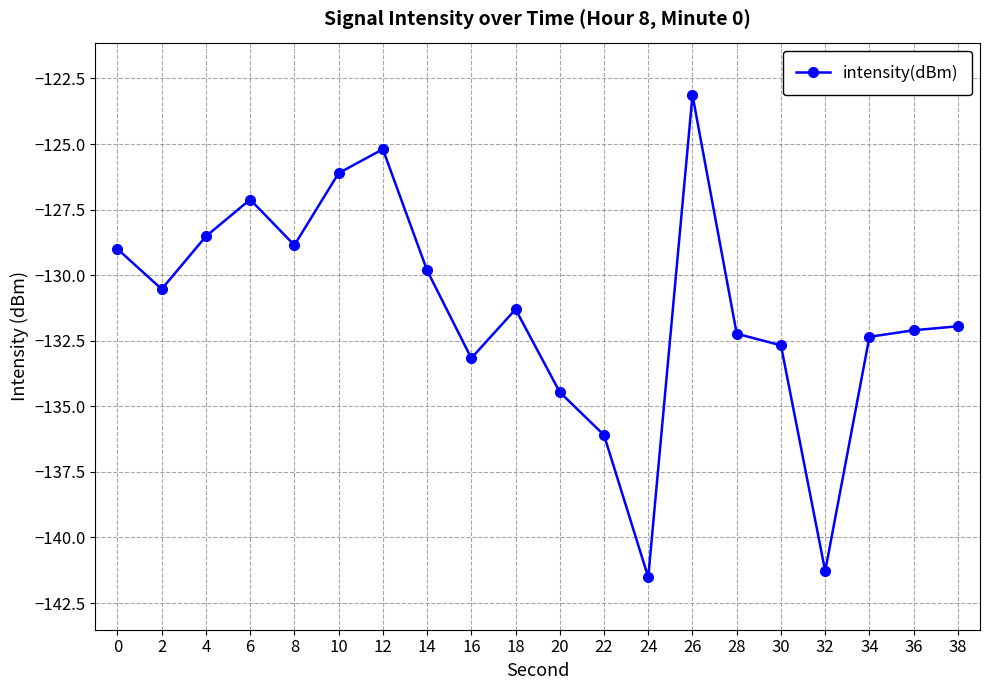

What is the difference between the maximum and minimum values?

18.4